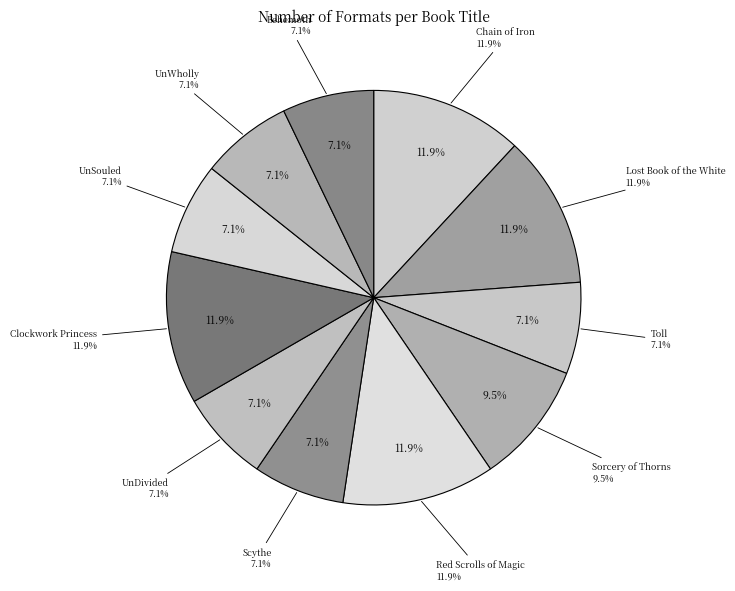

Does UnWholly represent more than half of the total?

No